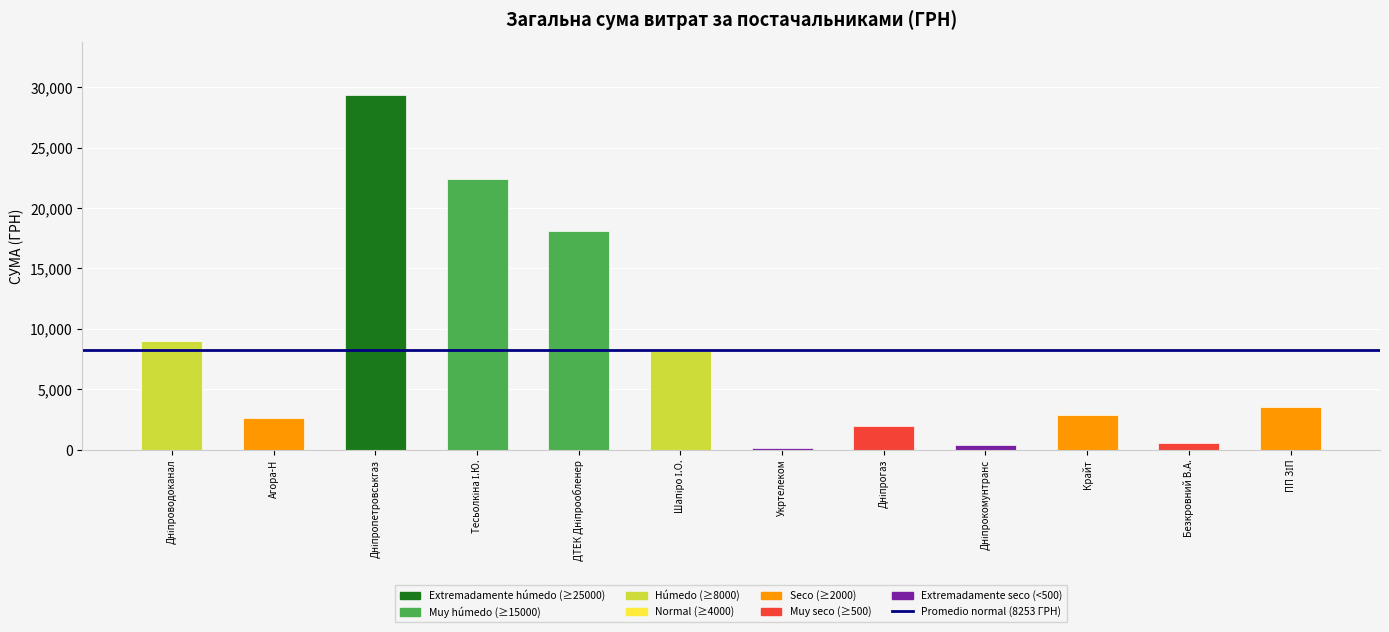

Rank the categories by value from lowest to highest.

Укртелеком, Дніпрокомунтранс, Безкровний В.А., Дніпрогаз, Агора-Н, Крайт, ПП ЗІП, Шапіро І.О., Дніпроводоканал, ДТЕК Дніпрообленер, Тесьолкіна І.Ю., Дніпропетровськгаз